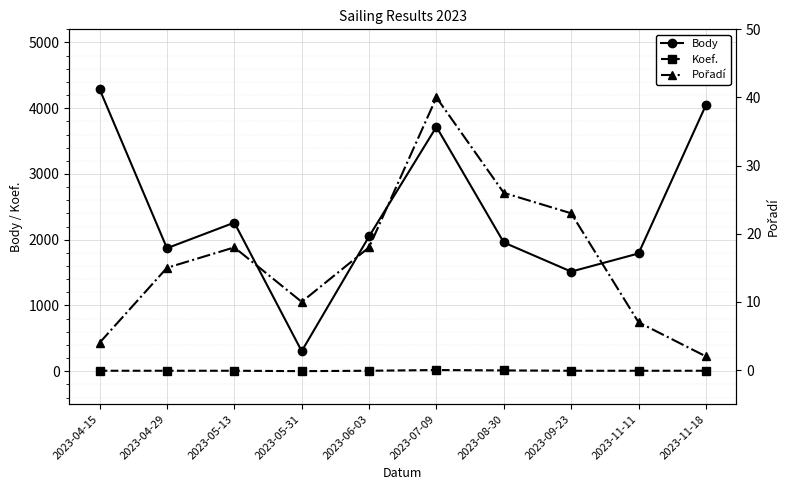

True or false: Koef. has a value of 7 at 2023-04-15.

True